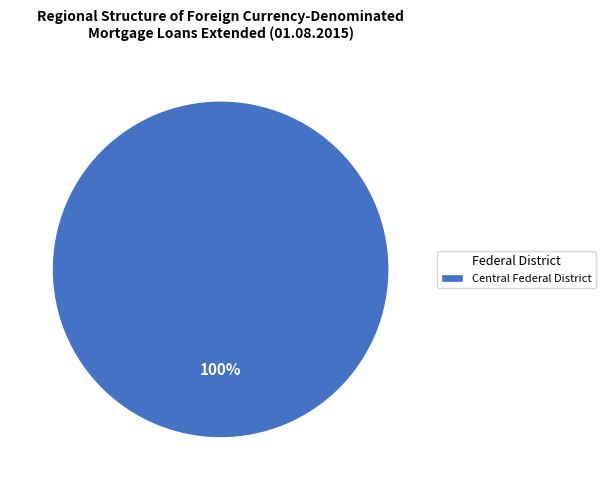

What percentage is the Central Federal District slice, to the nearest percent?

100%